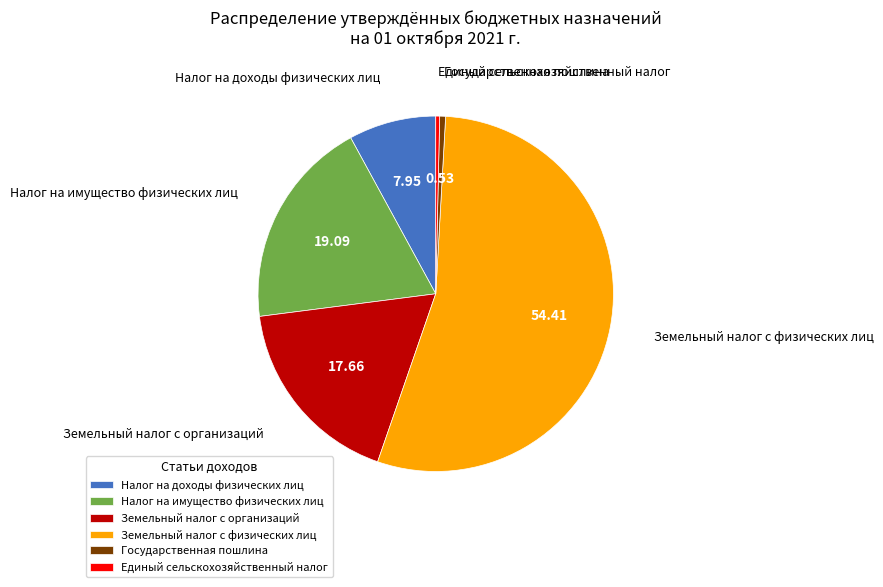

Is Государственная пошлина the majority of the pie?

No